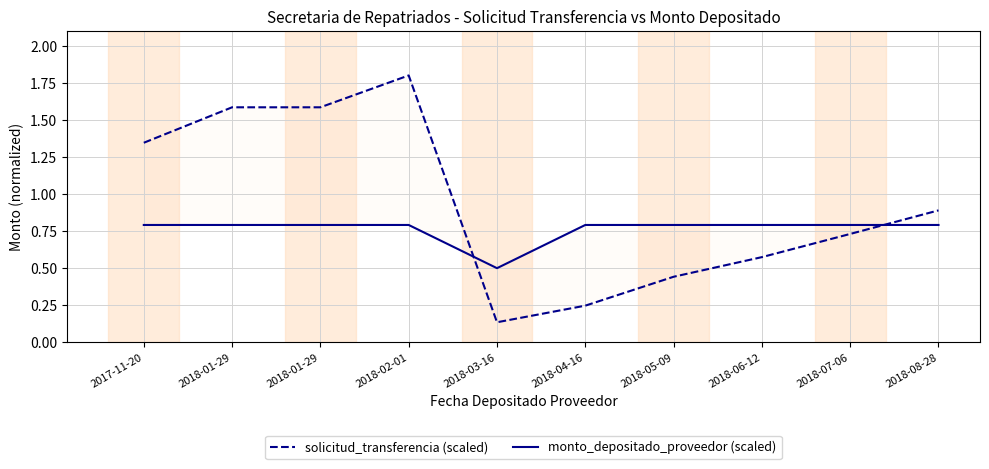

Between 2018-02-01 and 2018-03-16, which series saw the biggest shift?

solicitud_transferencia (scaled)